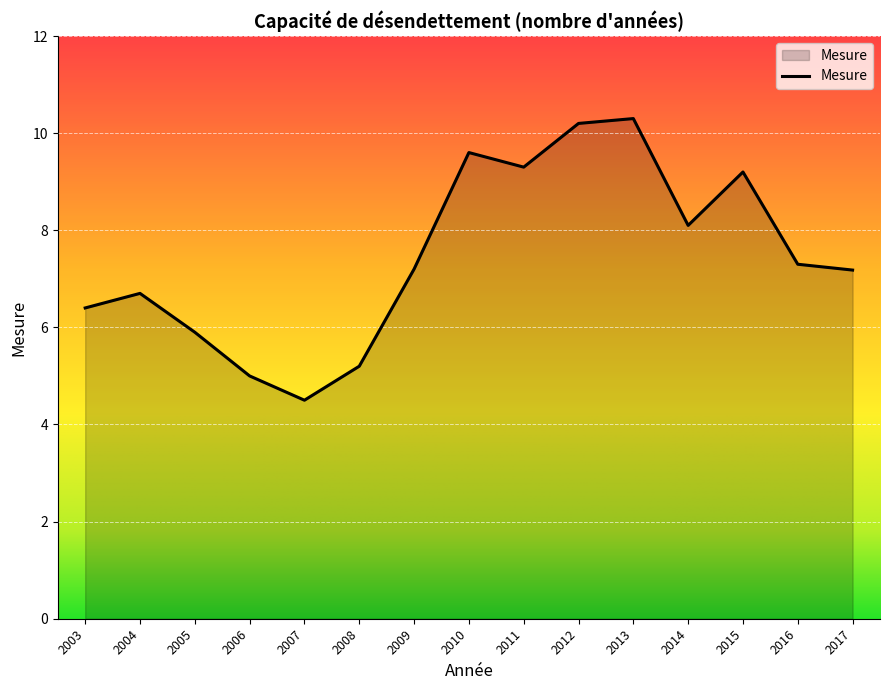

What is the difference between the second highest and second lowest values?

5.2